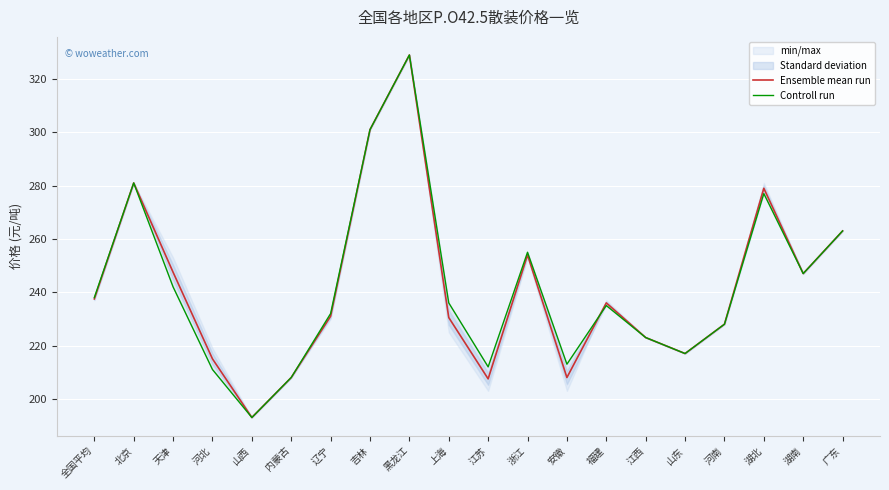

What is the total value across all series at 江苏?

419.5